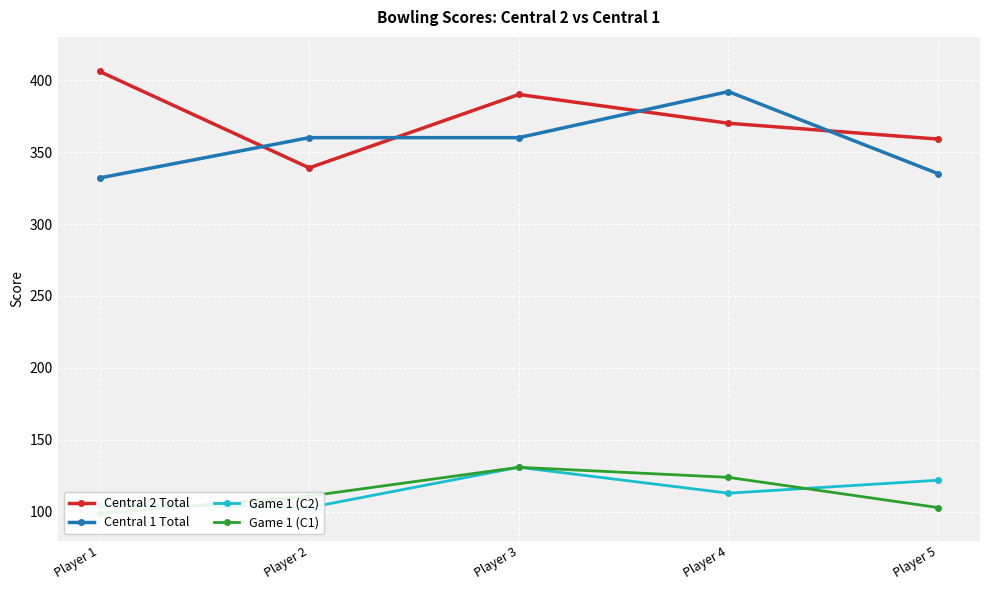

How many interior local peaks does the Central 1 Total series have?

1